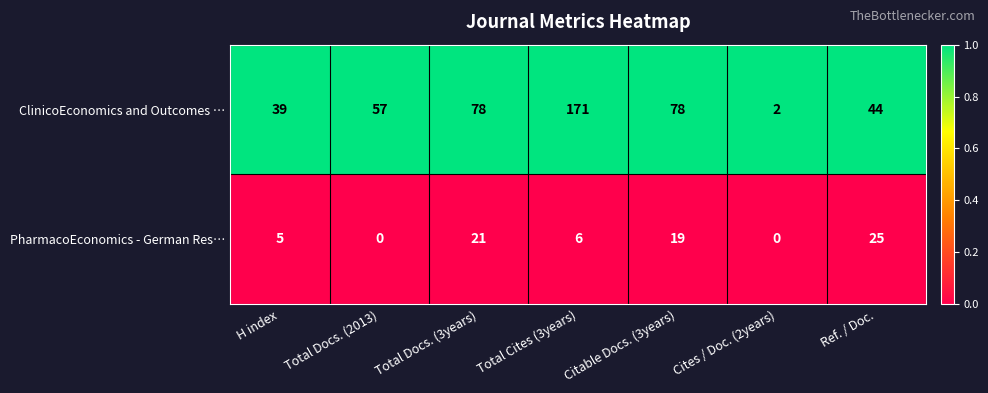

At Total Docs. (2013), list the series in order from largest to smallest.

ClinicoEconomics and Outcomes …, PharmacoEconomics - German Res…